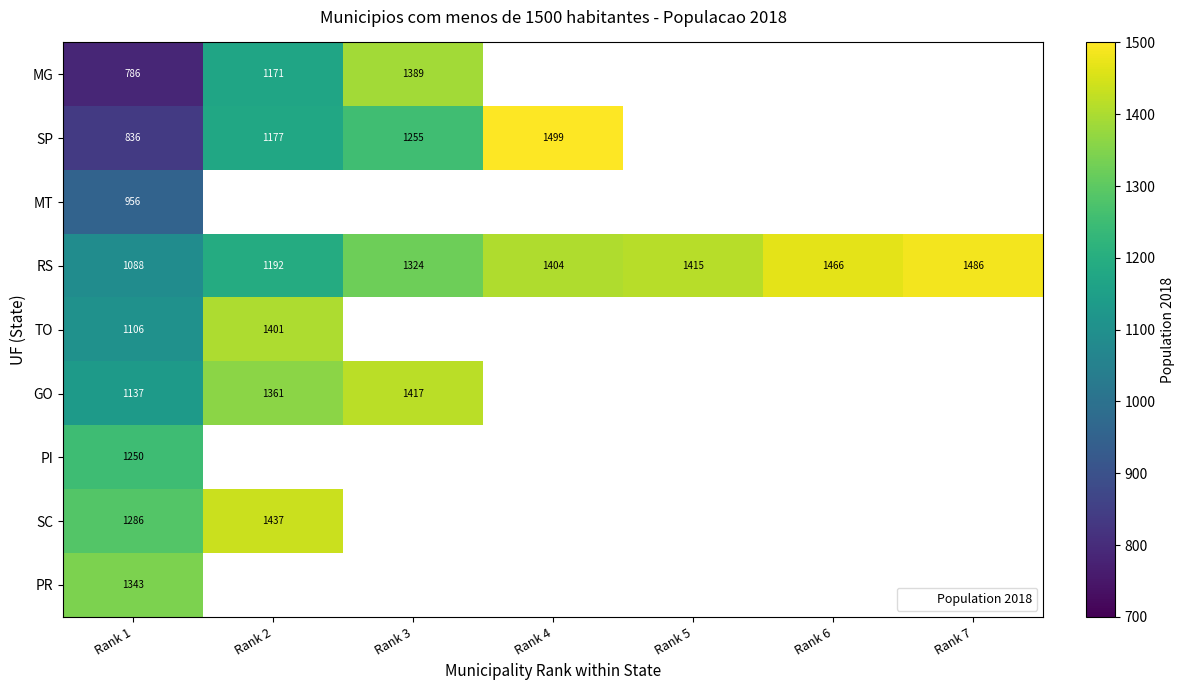

Between Rank 3 and Rank 7, which series saw the biggest shift?

RS